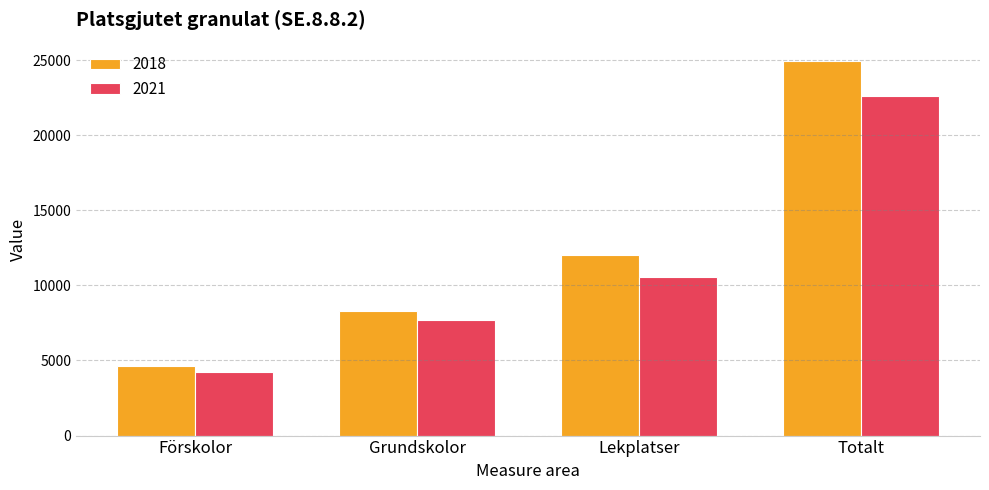

Which series has the widest spread of values?

2018